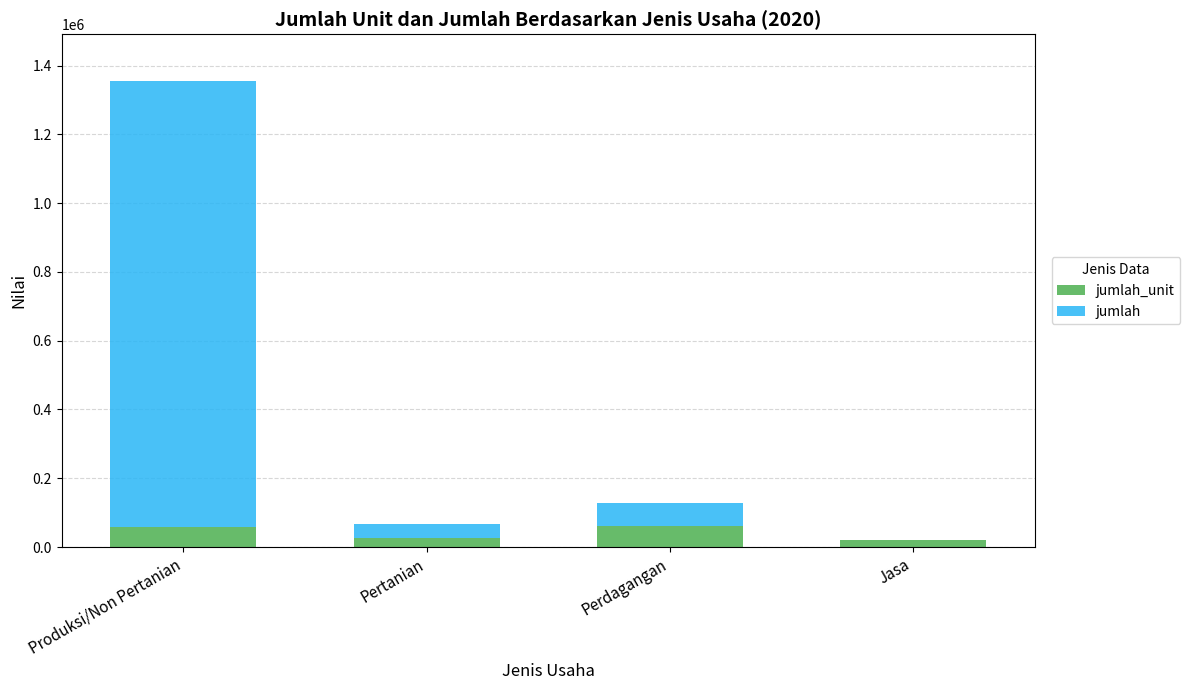

At which category is the sum across all series the highest?

Produksi/Non Pertanian